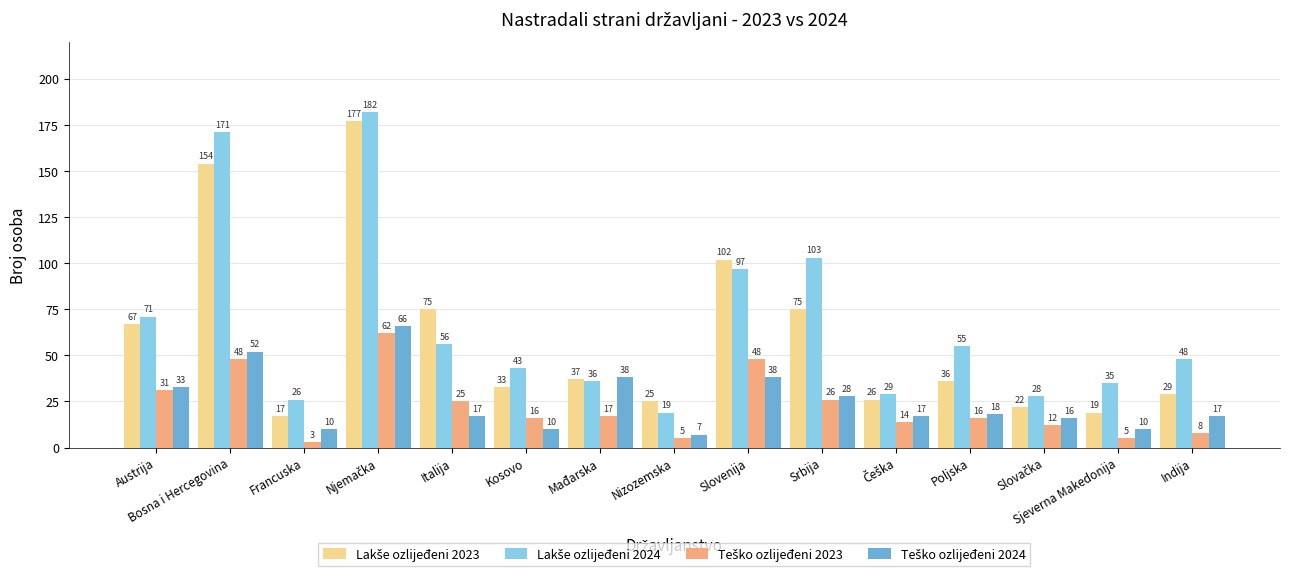

What is the greatest value displayed?

182